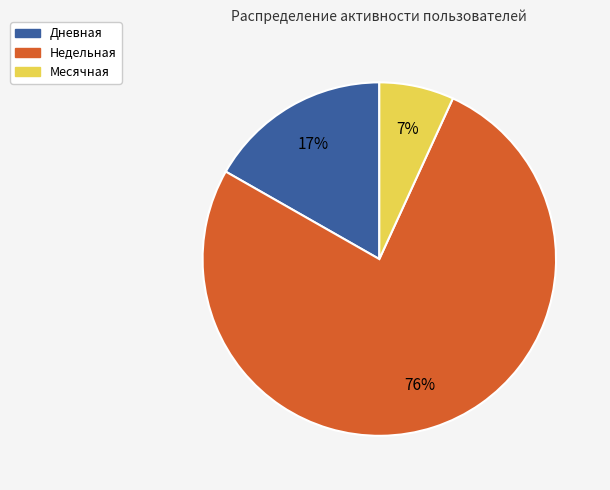

The Недельная slice represents 34% of the pie. True or false?

False